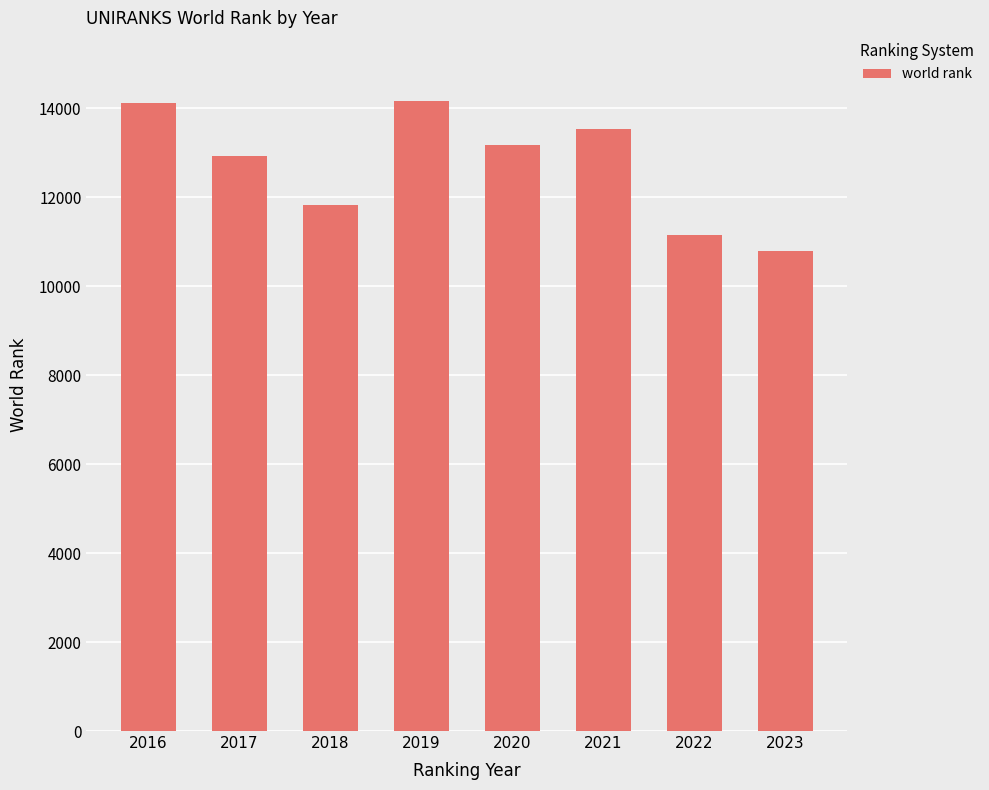

Which category has the lowest value across all series?

2023